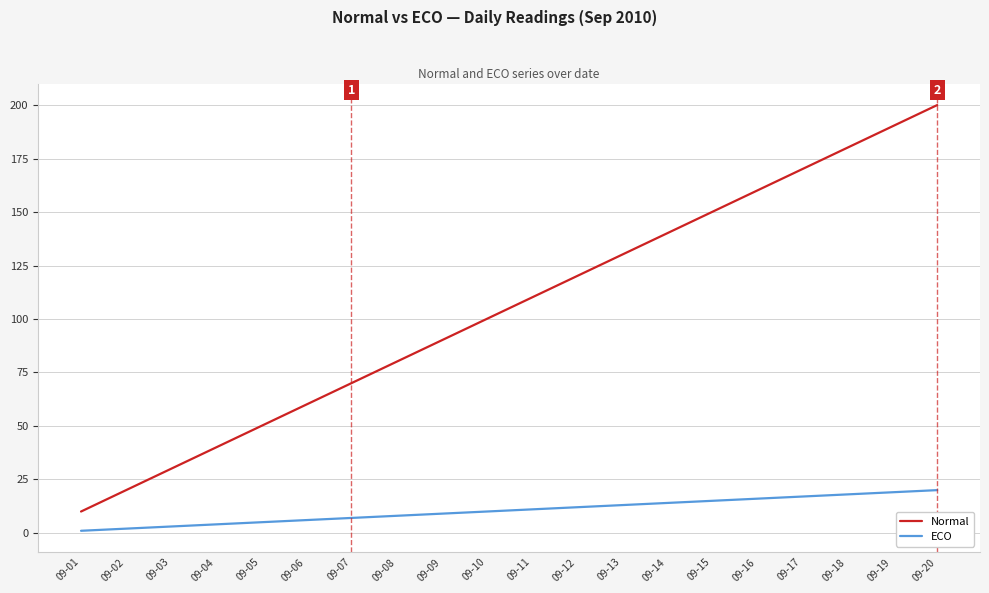

Which series has the widest spread of values?

Normal